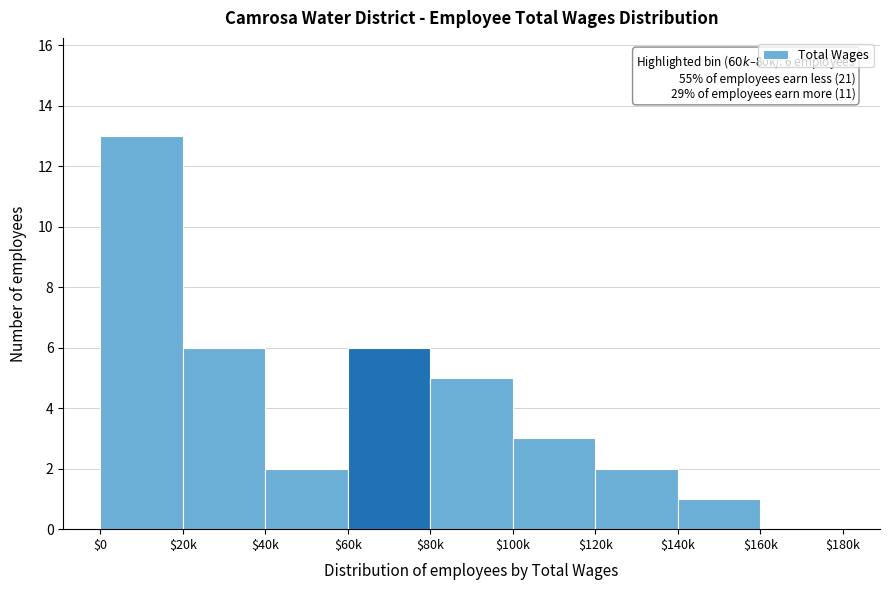

What is the sum of all values?

38